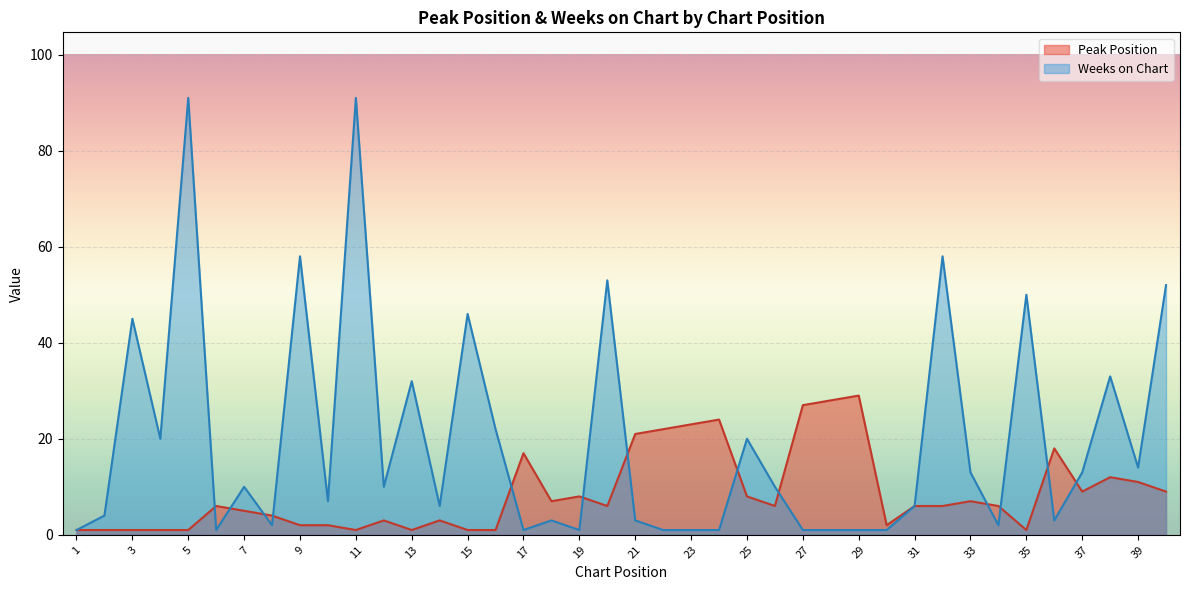

How many distinct data groups are displayed?

2